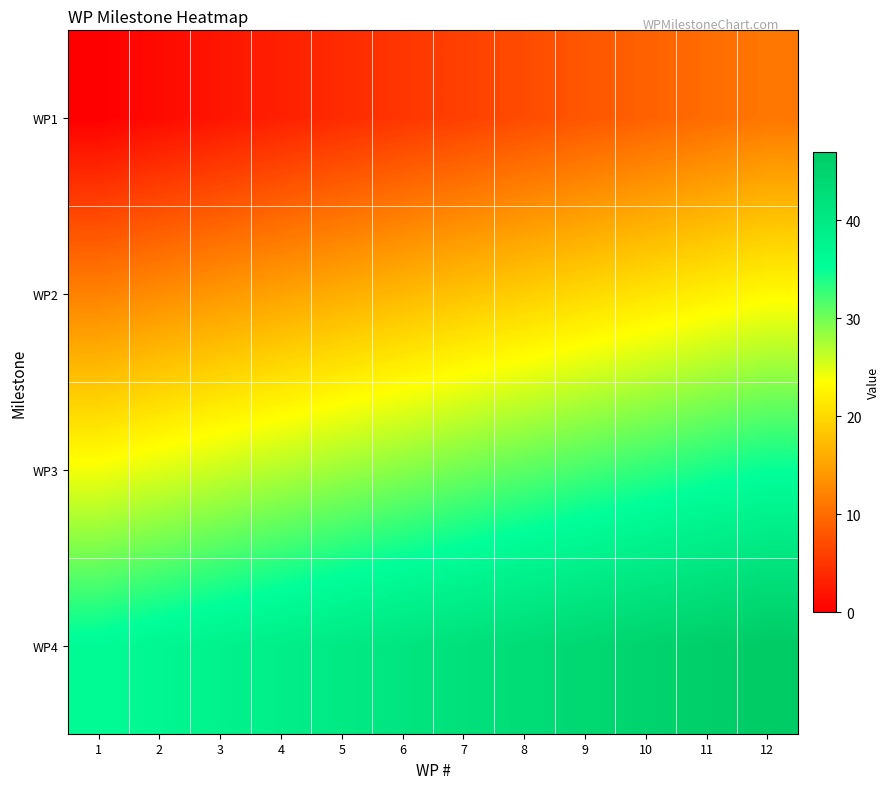

At how many categories does at least one series exceed 21?

12